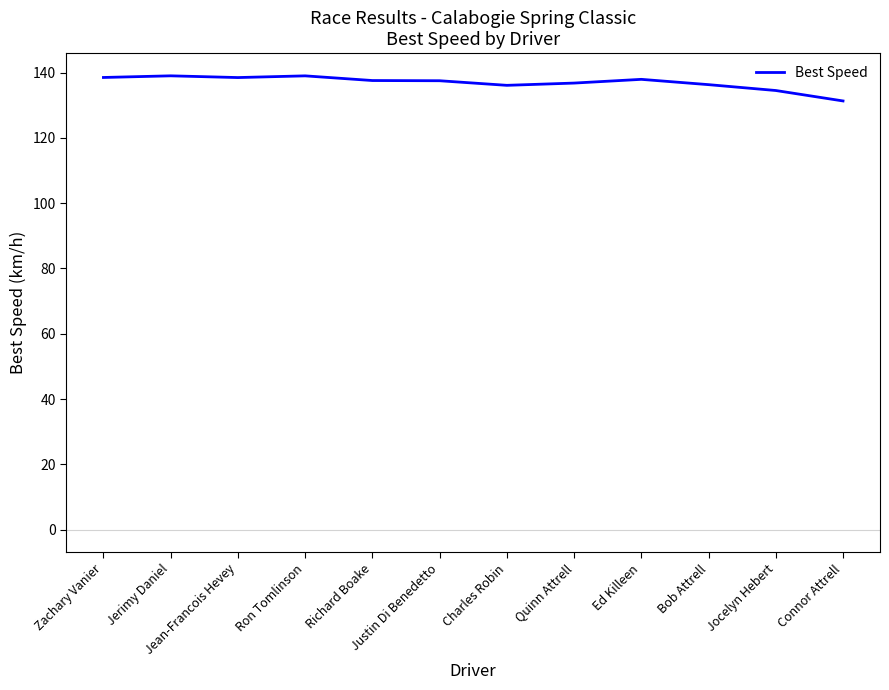

The chart shows a value of 87.6 at Jocelyn Hebert. True or false?

False